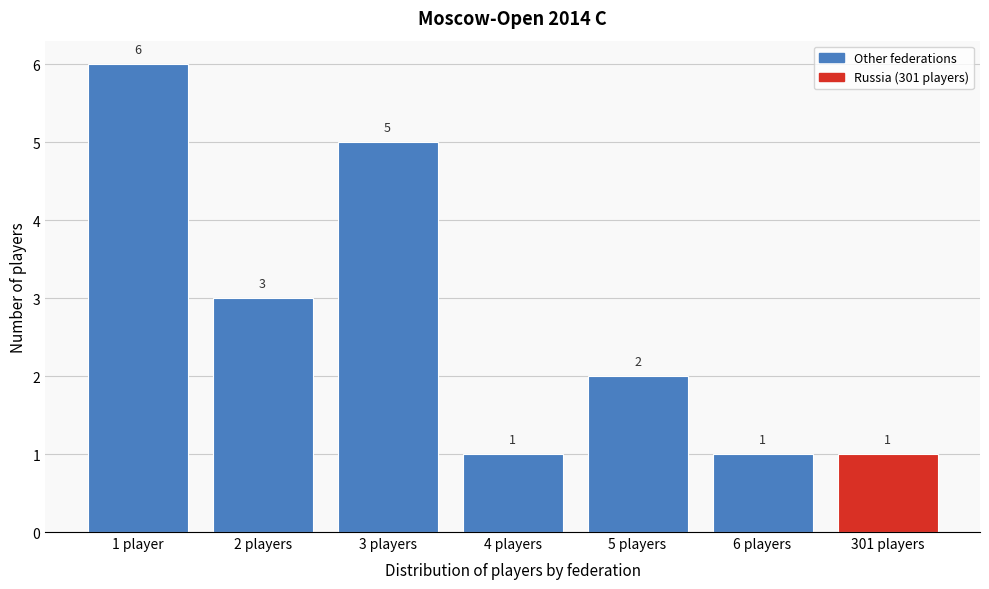

Reading left to right, list all the values displayed in this chart.

1 player=6	2 players=3	3 players=5	4 players=1	5 players=2	6 players=1	301 players=1